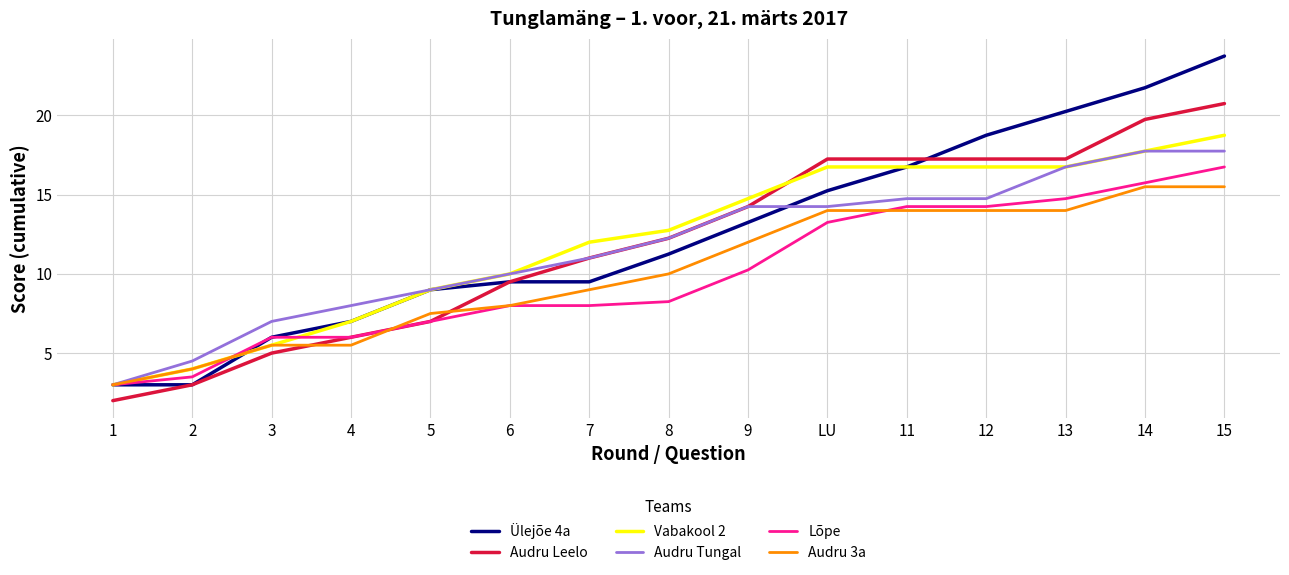

At which label is Audru Leelo closest to 11?

7